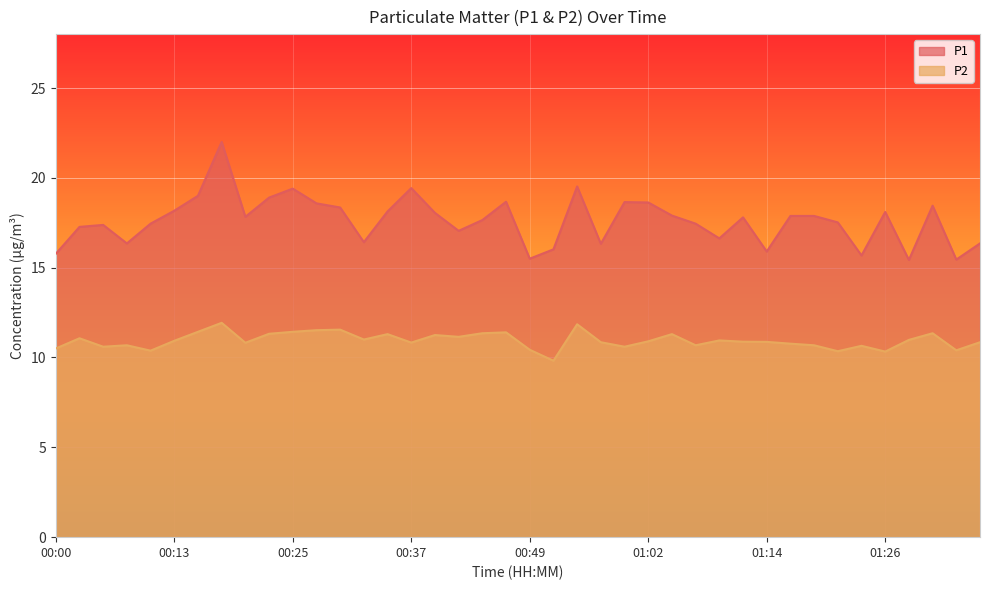

What is the maximum value shown in the chart?

22.0